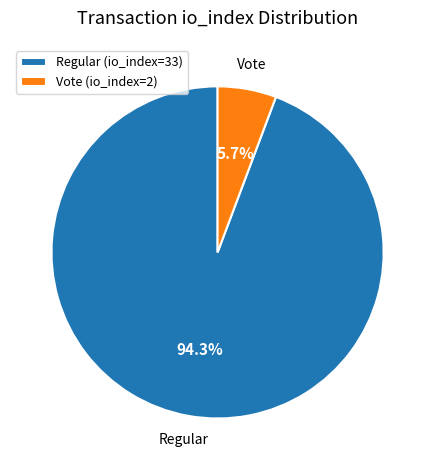

Rank the categories by value from lowest to highest.

Vote (io_index=2), Regular (io_index=33)